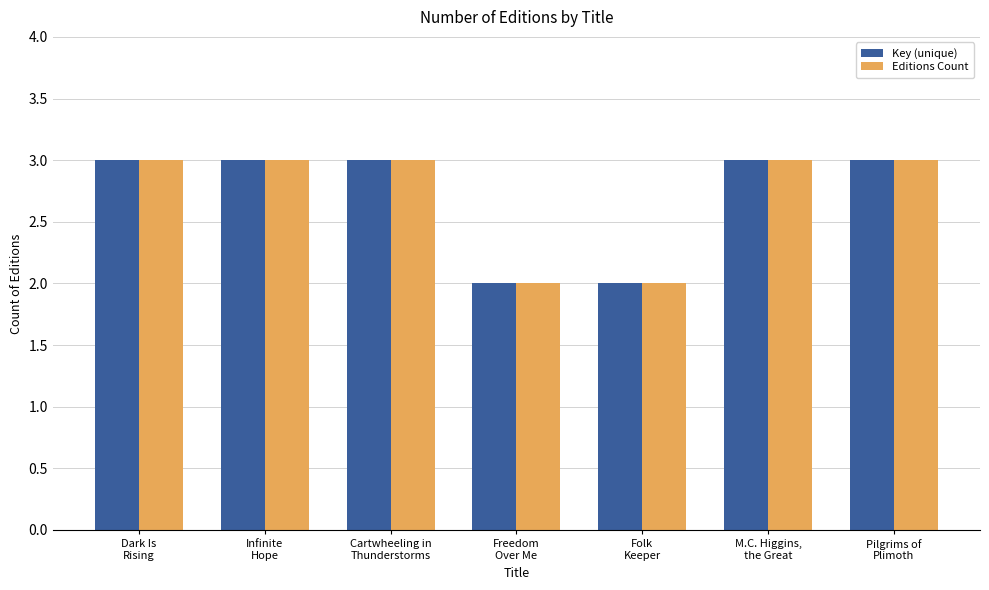

What is the label of the 3rd bar from the right?

Folk
Keeper